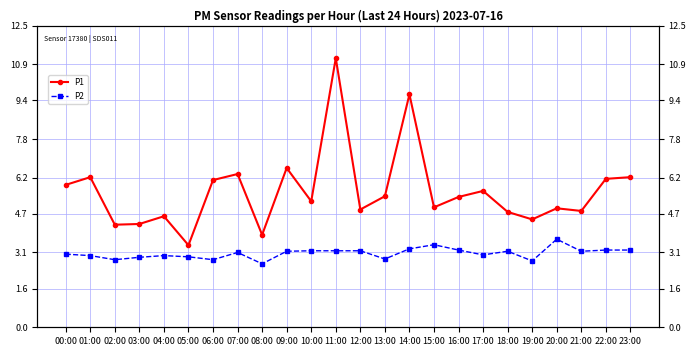

Between 01:00 and 20:00, which series saw the biggest shift?

P1